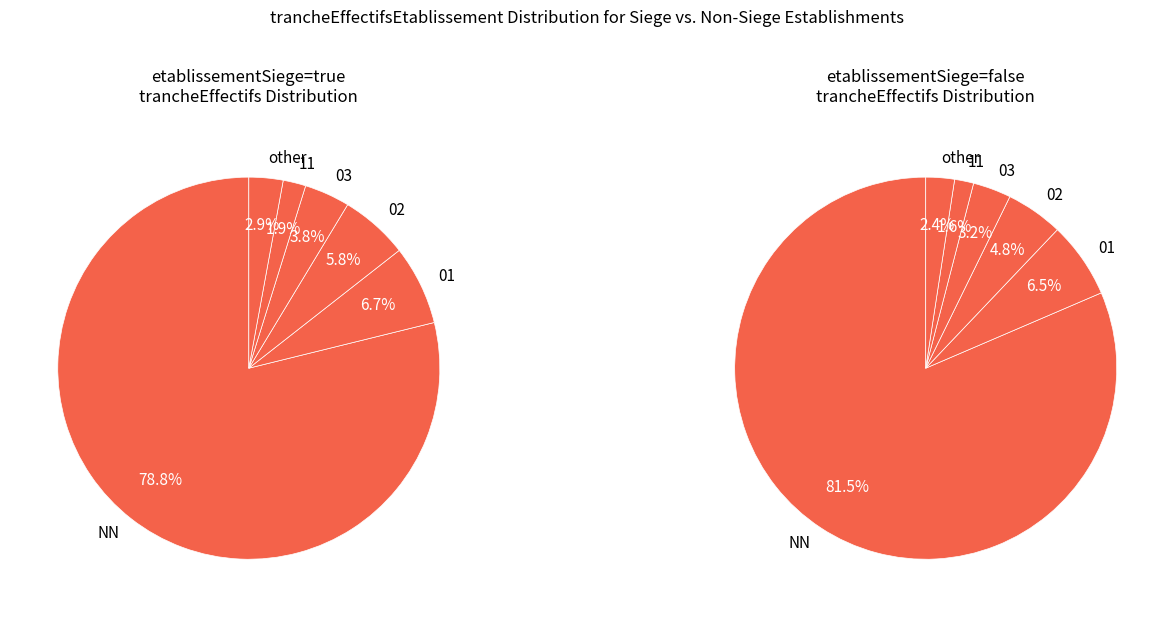

Is there any slice that represents more than half of the pie?

Yes